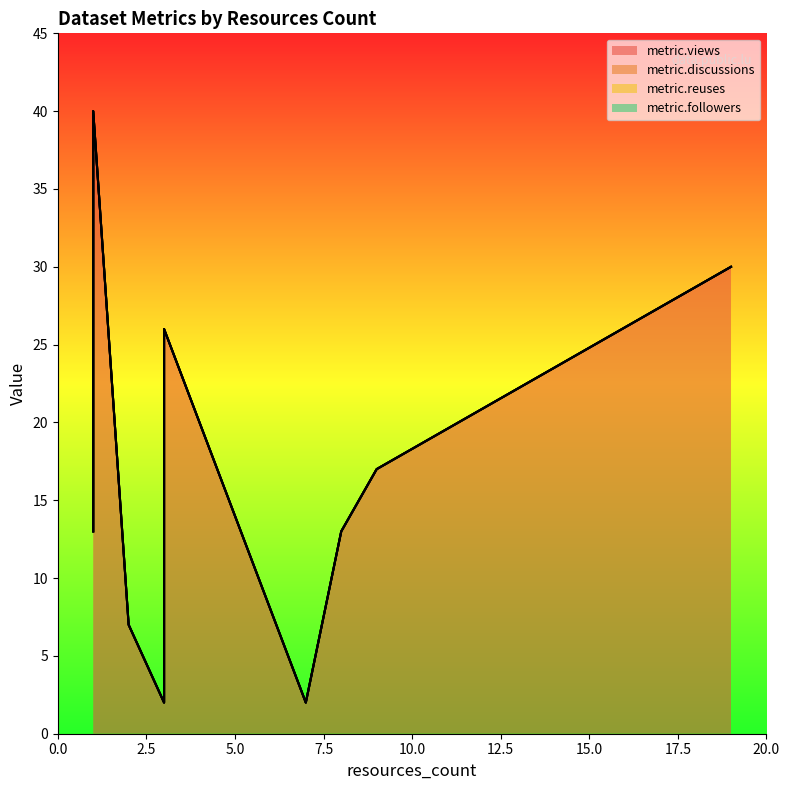

True or false: metric.followers and metric.discussions cross at least once.

False